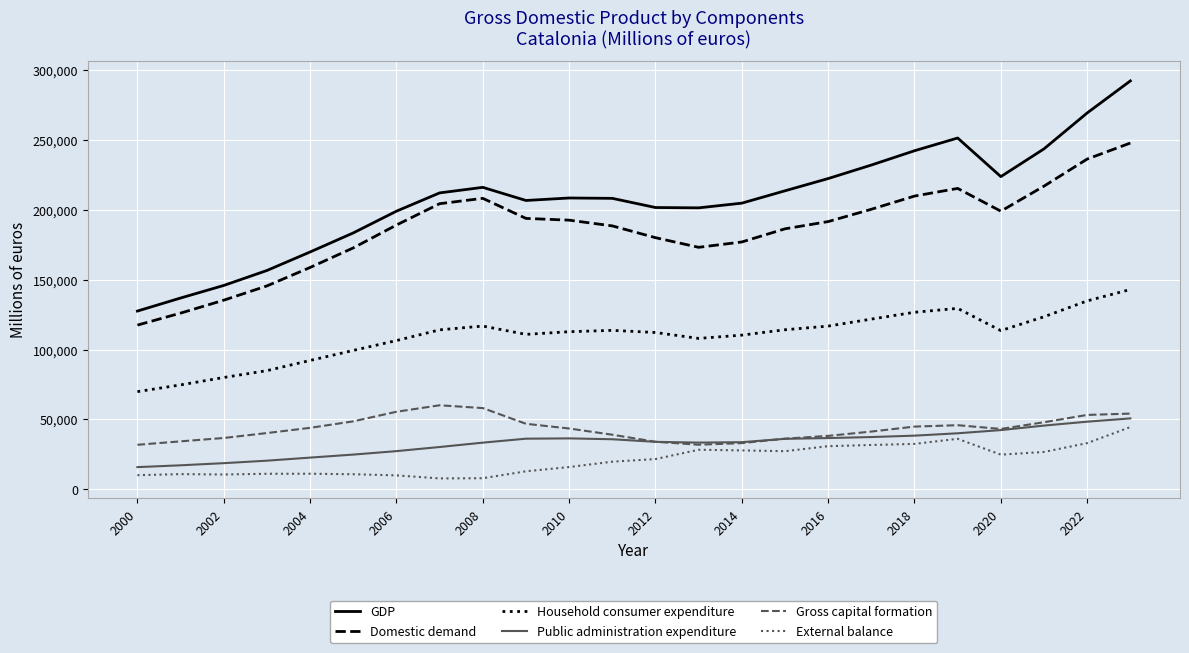

What is the smallest value displayed?

7736